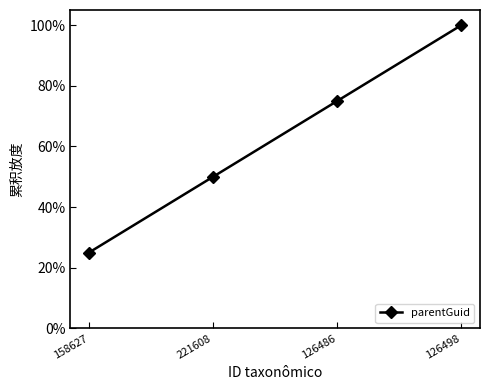

What is the label of the 3rd point from the right?

221608